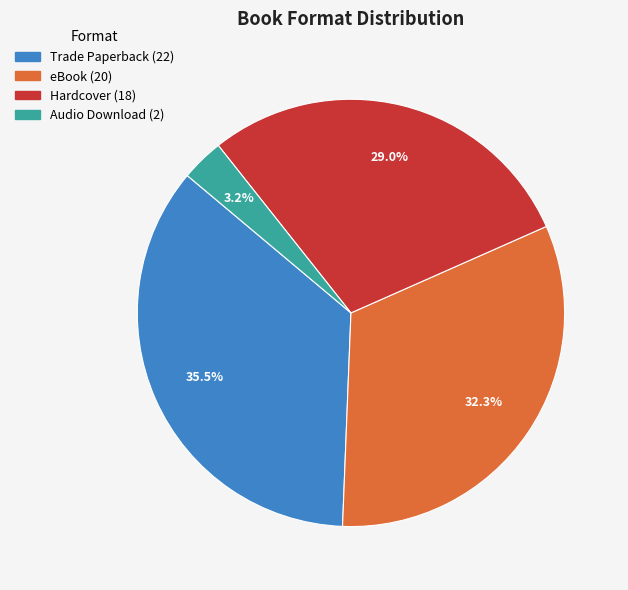

Which has a higher value, eBook or Trade Paperback?

Trade Paperback